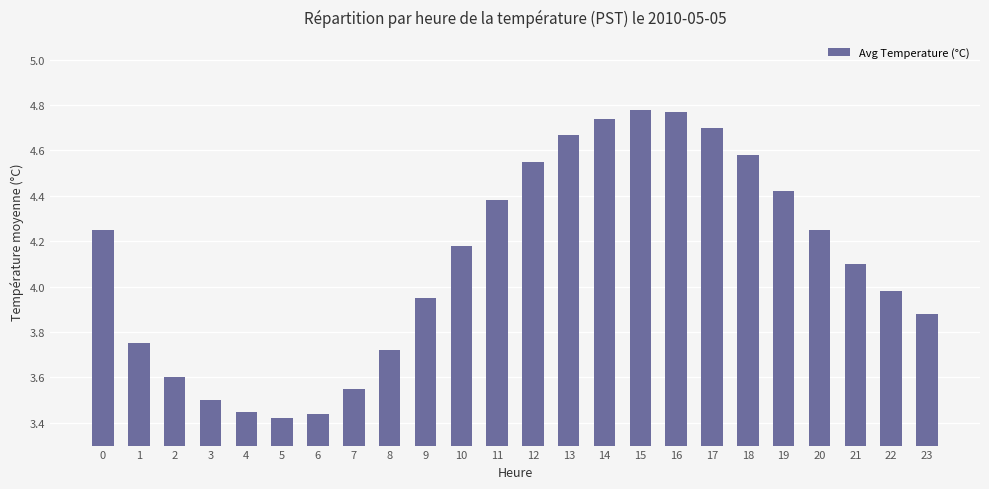

What is the change in value from 7 to 16?

+1.2